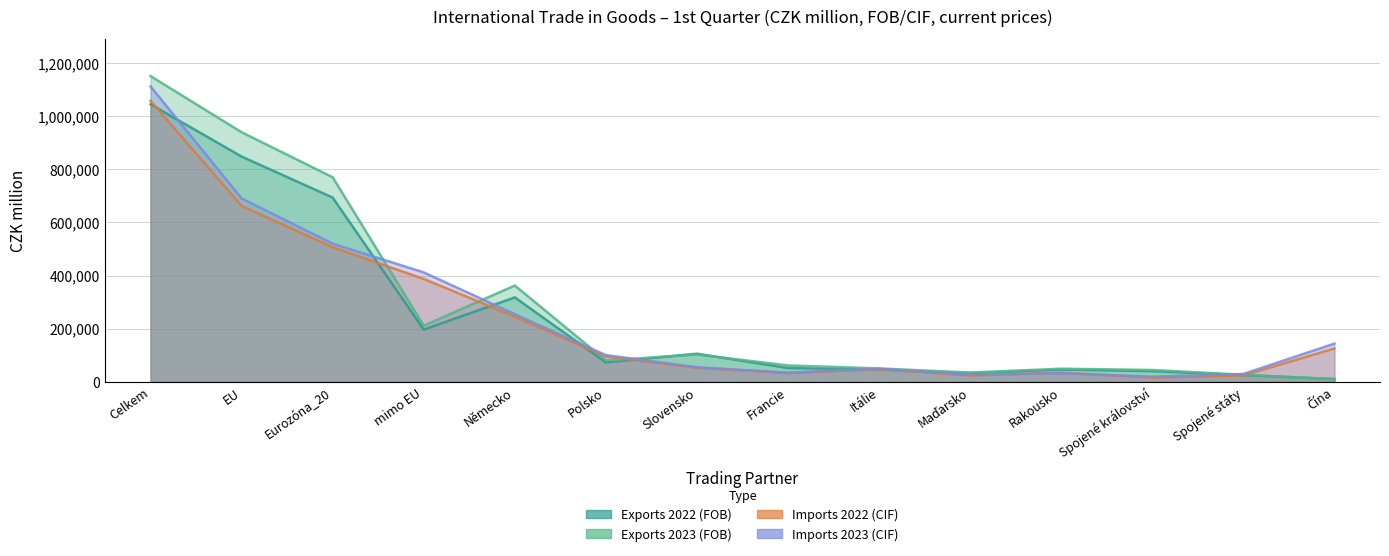

At which label does Exports 2023 (FOB) reach its minimum?

Čína